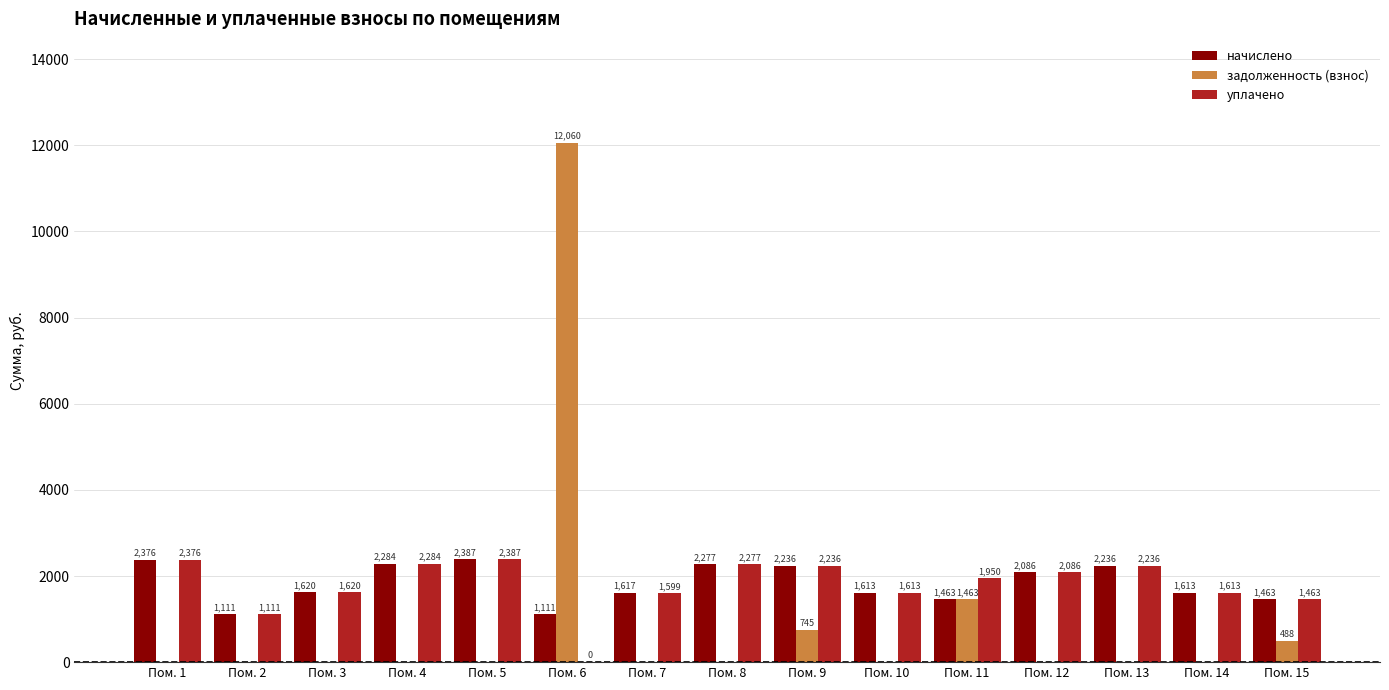

At which category does the chart reach its peak across all series?

Пом. 6